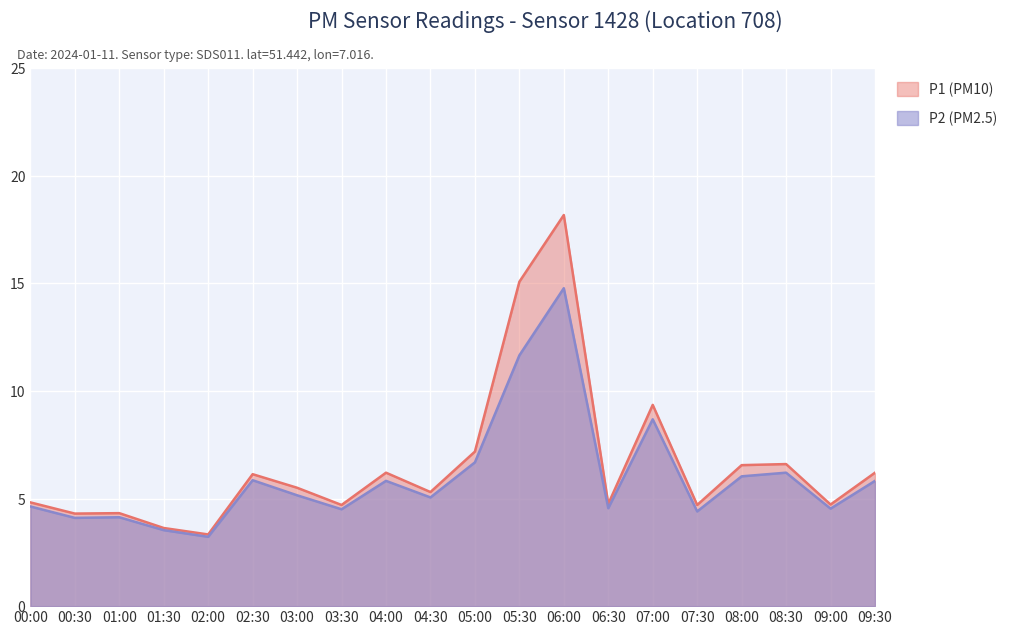

At which category is the sum across all series the highest?

06:00